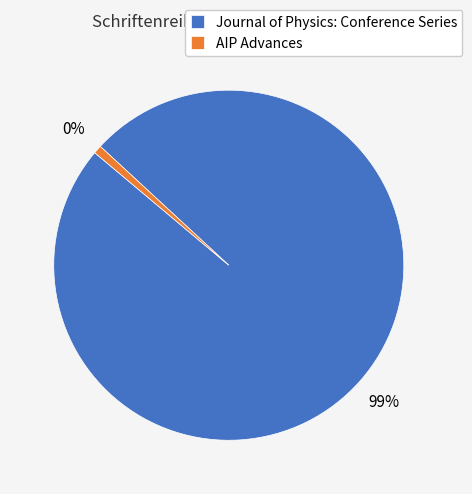

What percentage do AIP Advances and Journal of Physics: Conference Series together represent?

100.0%